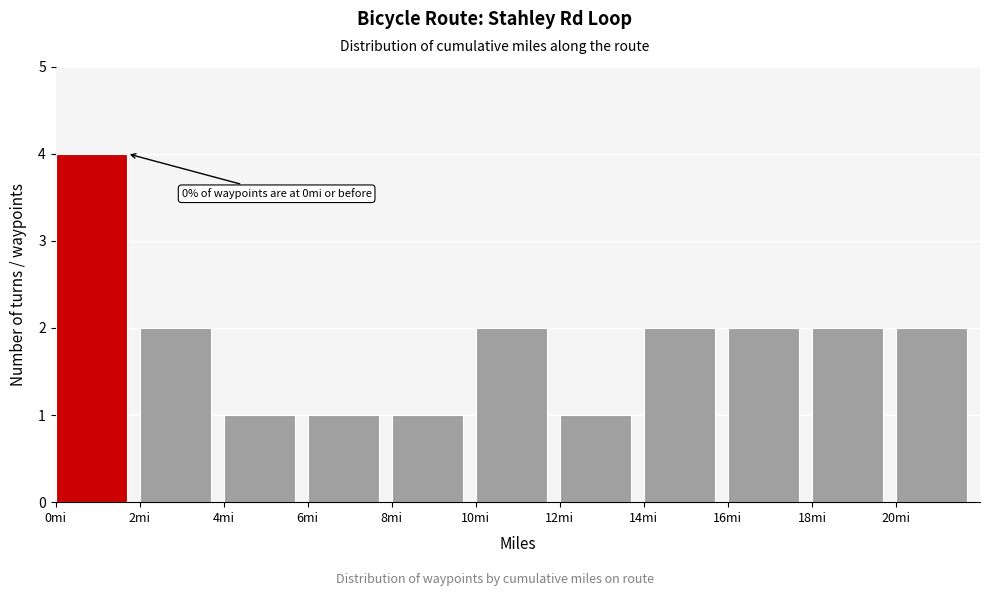

Over which range of the x-axis is the bar tallest?

0 to 2